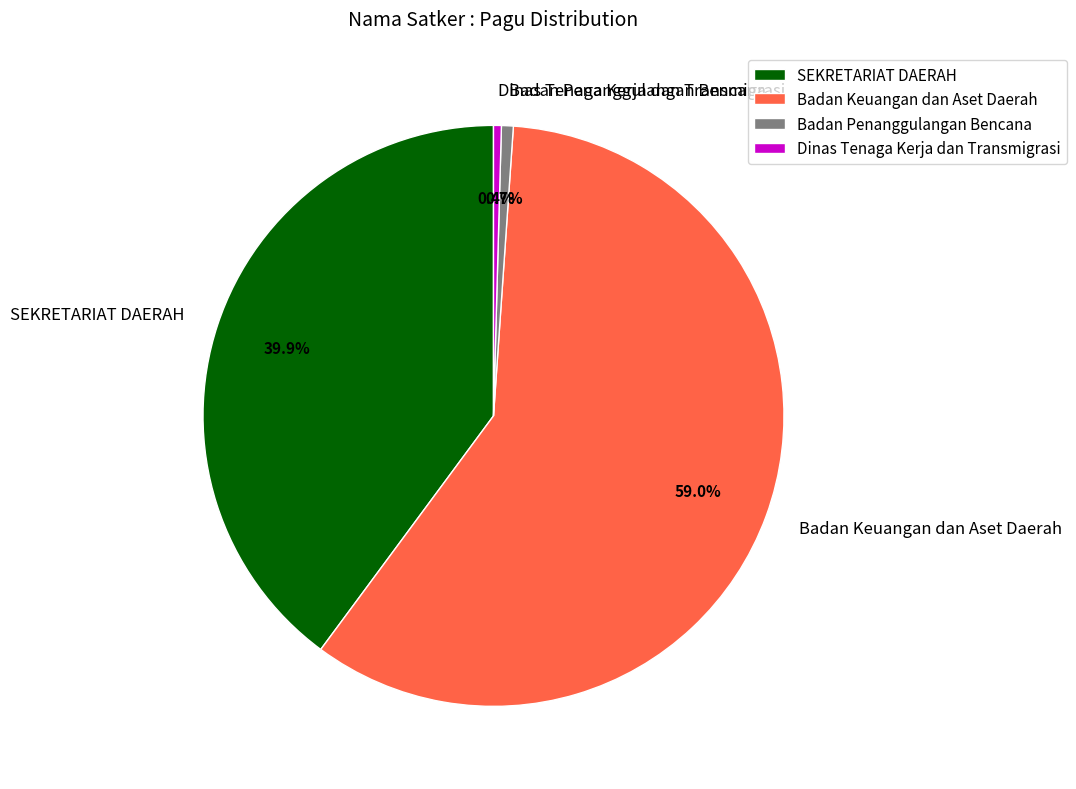

Which slice represents more than half of the pie?

Badan Keuangan dan Aset Daerah